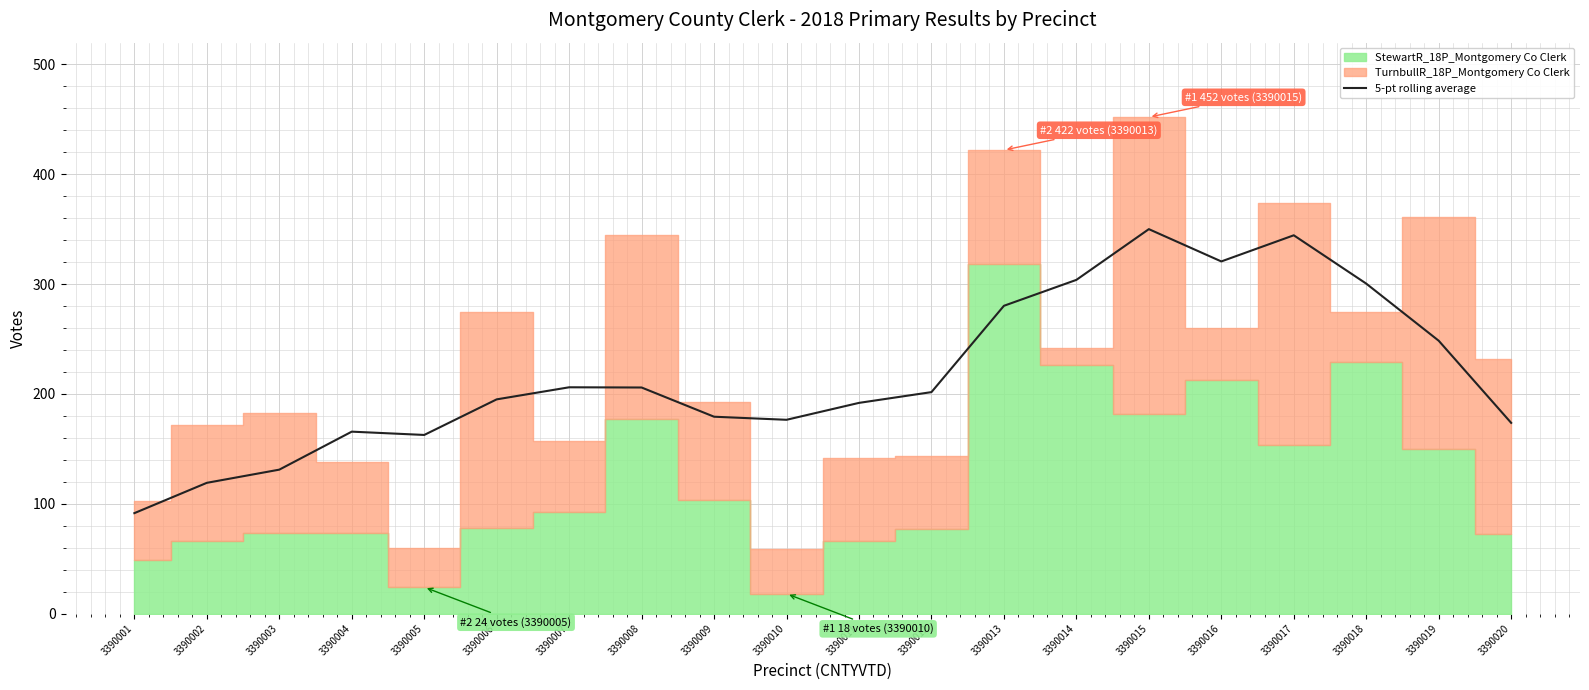

Which category has the lowest value in the 5-pt rolling average series?

3390001